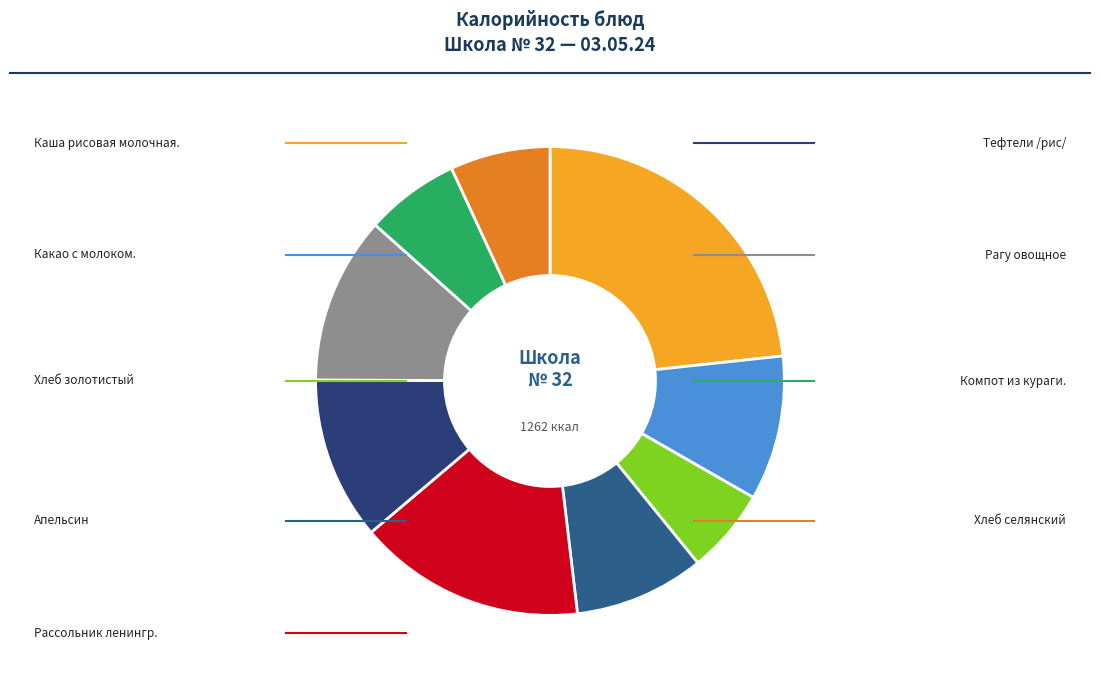

How many slices are in this pie chart?

9